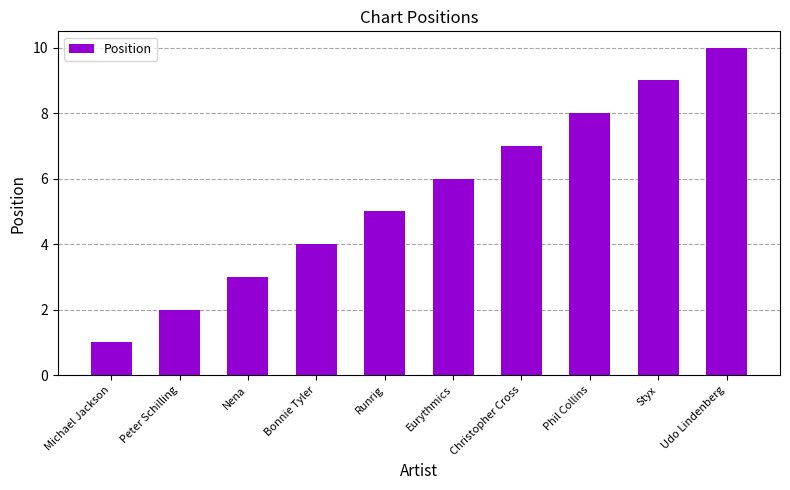

What is the average value?

6